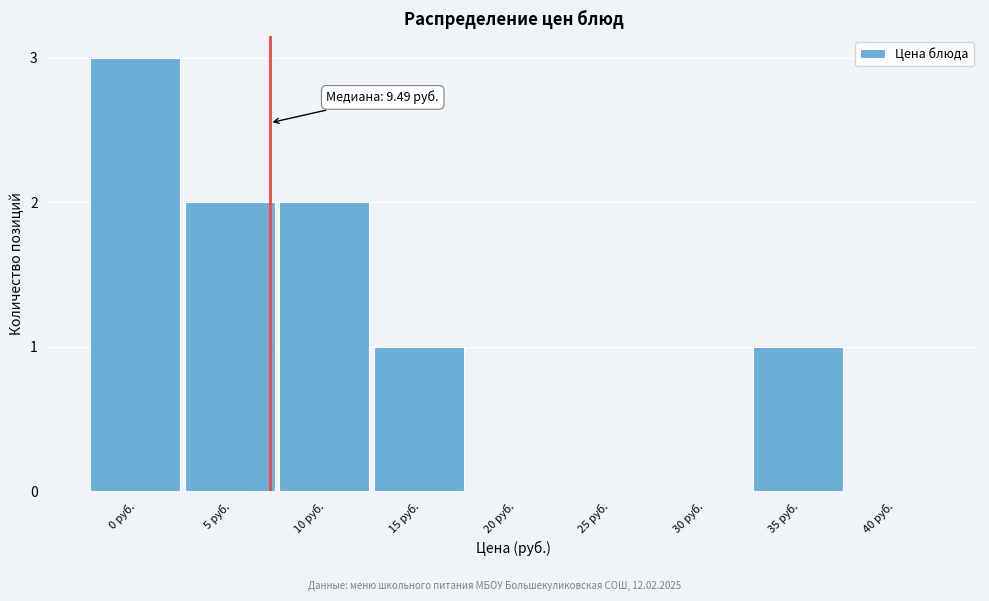

Reading left to right, extract all data points from this chart.

0 руб.=3	5 руб.=2	10 руб.=2	15 руб.=1	20 руб.=0	25 руб.=0	30 руб.=0	35 руб.=1	40 руб.=0